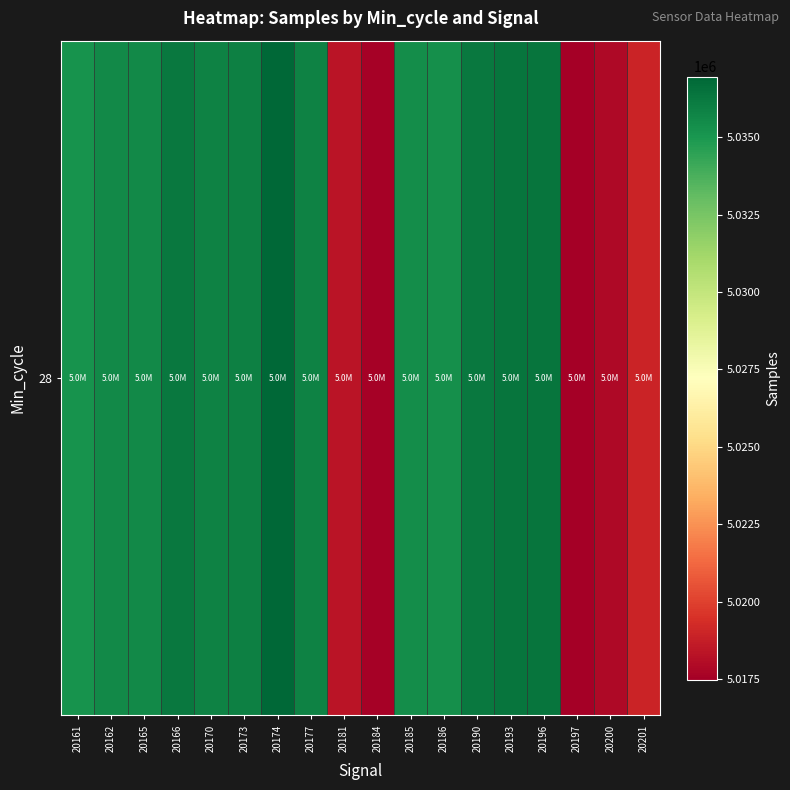

How many data points does each series have?

18